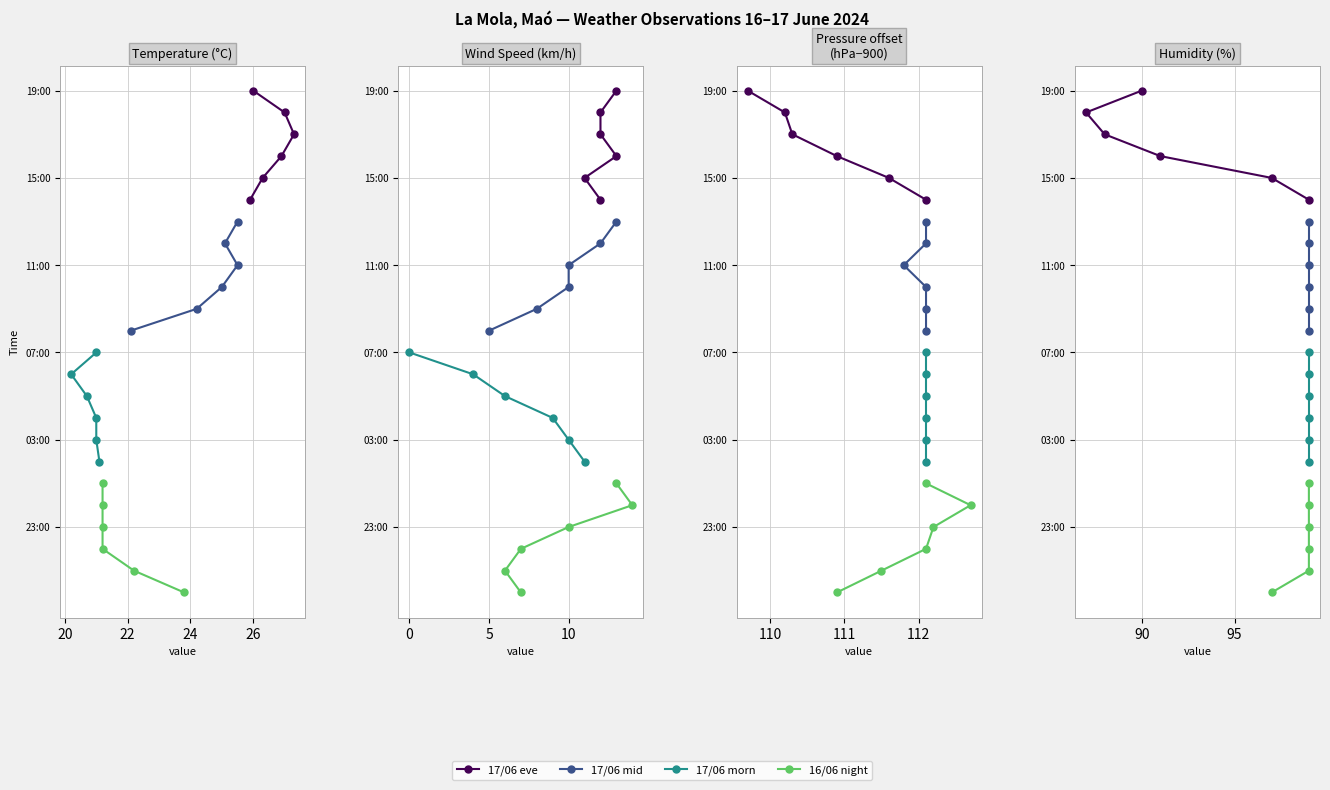

Is this an area chart (filled region under the line)?

No